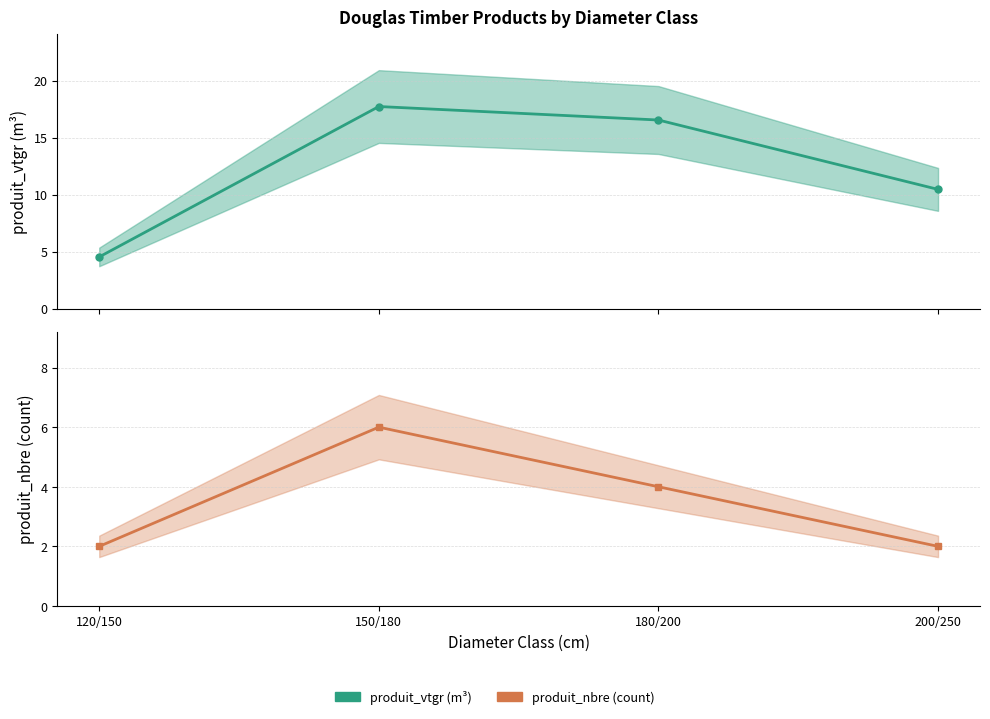

What is the difference between the produit_nbre values at 180/200 and 150/180?

2.0